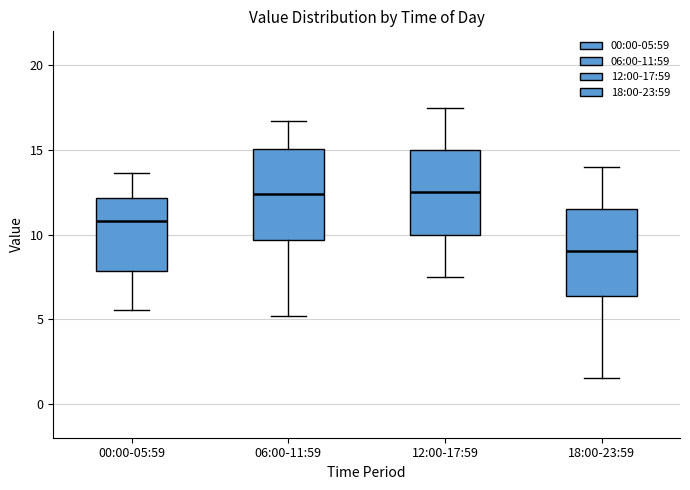

Reading left to right, transcribe this box plot: for each box, give where its median line is, the range the box spans, and where its two whiskers end, as read against the y-axis. The values are not printed on the chart, so give them approximately, as read against the axis.

00:00-05:59: median 11.0, box 8.0 to 12.0, whiskers 5.5 to 13.5
06:00-11:59: median 12.5, box 9.5 to 15.0, whiskers 5.0 to 16.5
12:00-17:59: median 12.5, box 10.0 to 15.0, whiskers 7.5 to 17.5
18:00-23:59: median 9.0, box 6.5 to 11.5, whiskers 1.5 to 14.0